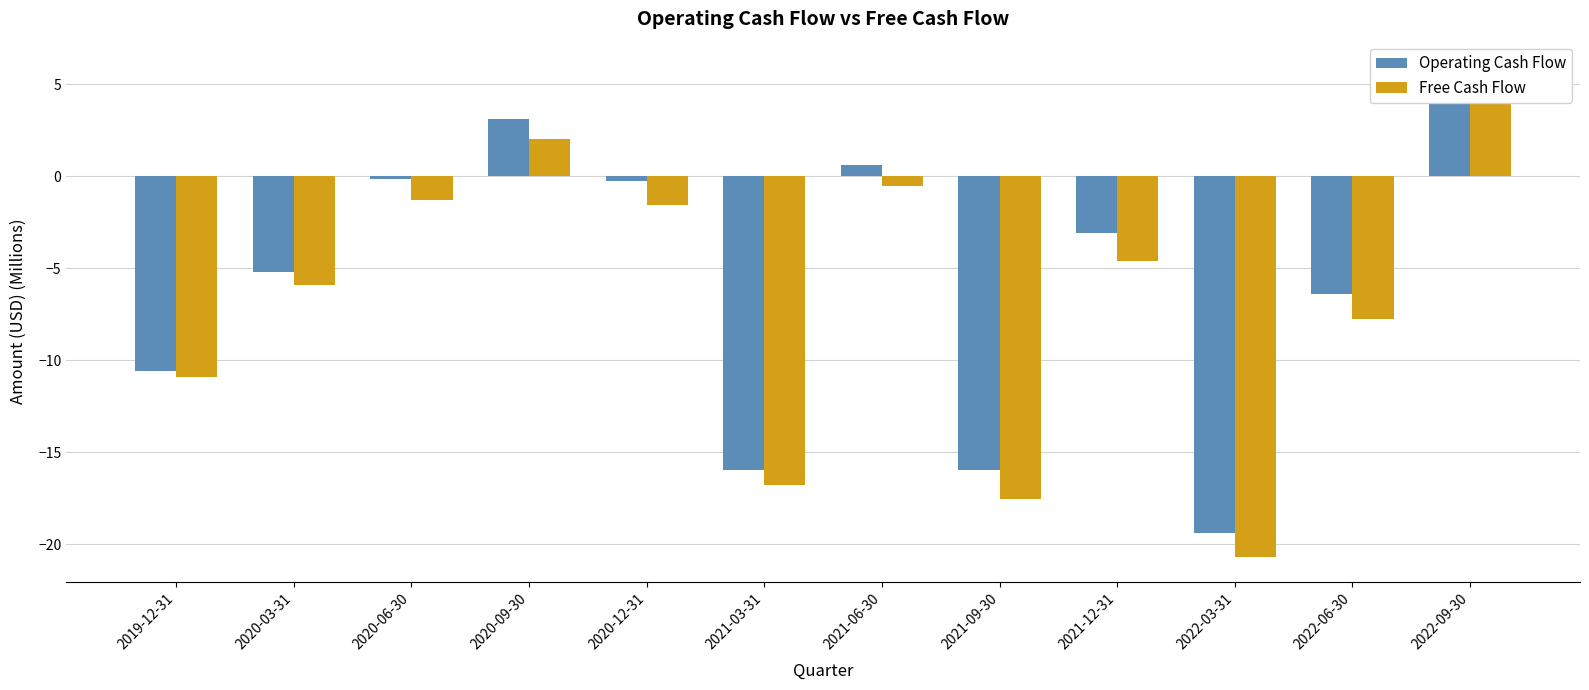

Where does the Operating Cash Flow series first go above -3?

2020-06-30